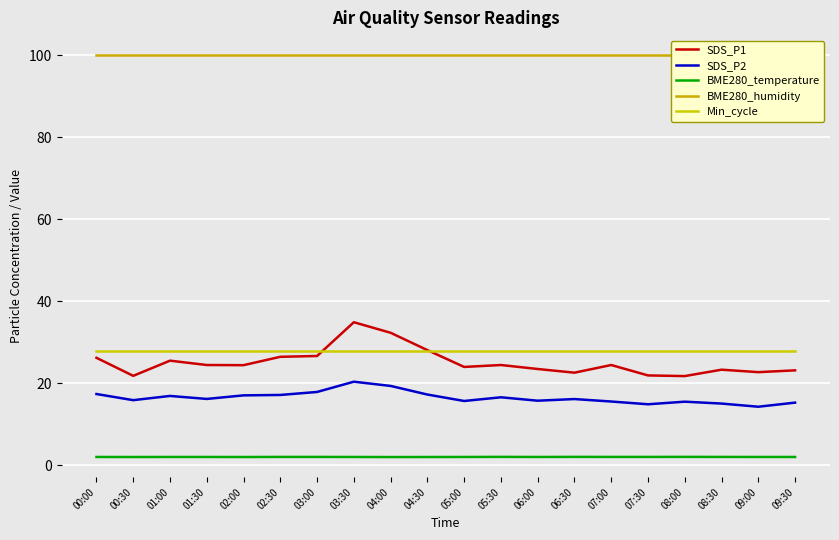

True or false: SDS_P1 and SDS_P2 cross at least once.

False